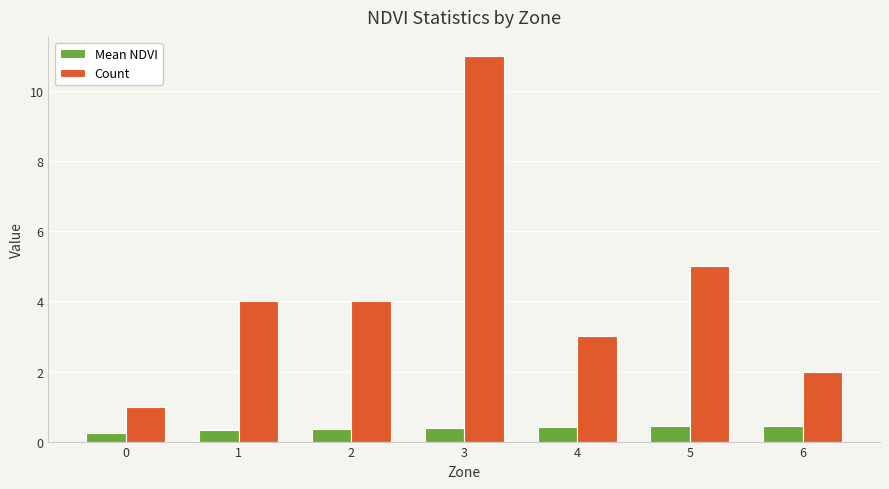

What is the value of the Mean NDVI bar at the 5th from the left?

0.4